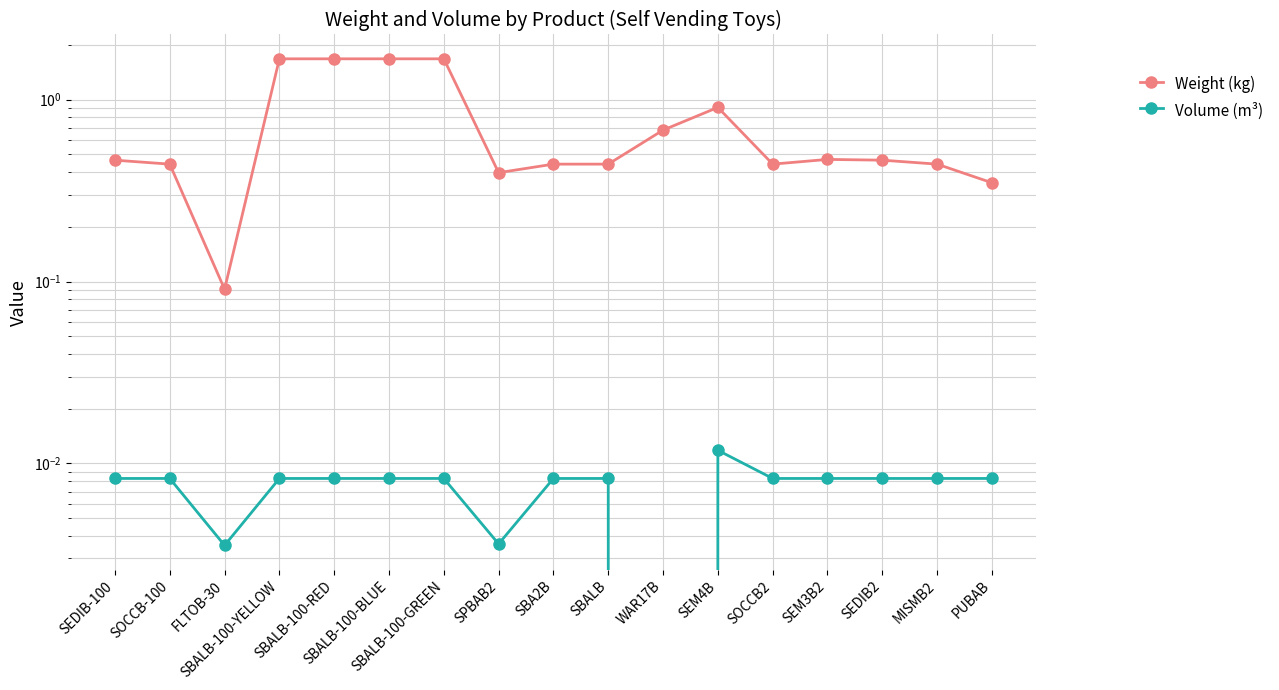

Reading left to right, what are all the values shown in this chart?

Weight (kg): 0.5	0.4	0.1	1.7	1.7	1.7	1.7	0.4	0.4	0.4	0.7	0.9	0.4	0.5	0.5	0.4	0.3
Volume (m³): 0.0	0.0	0.0	0.0	0.0	0.0	0.0	0.0	0.0	0.0	0.0	0.0	0.0	0.0	0.0	0.0	0.0